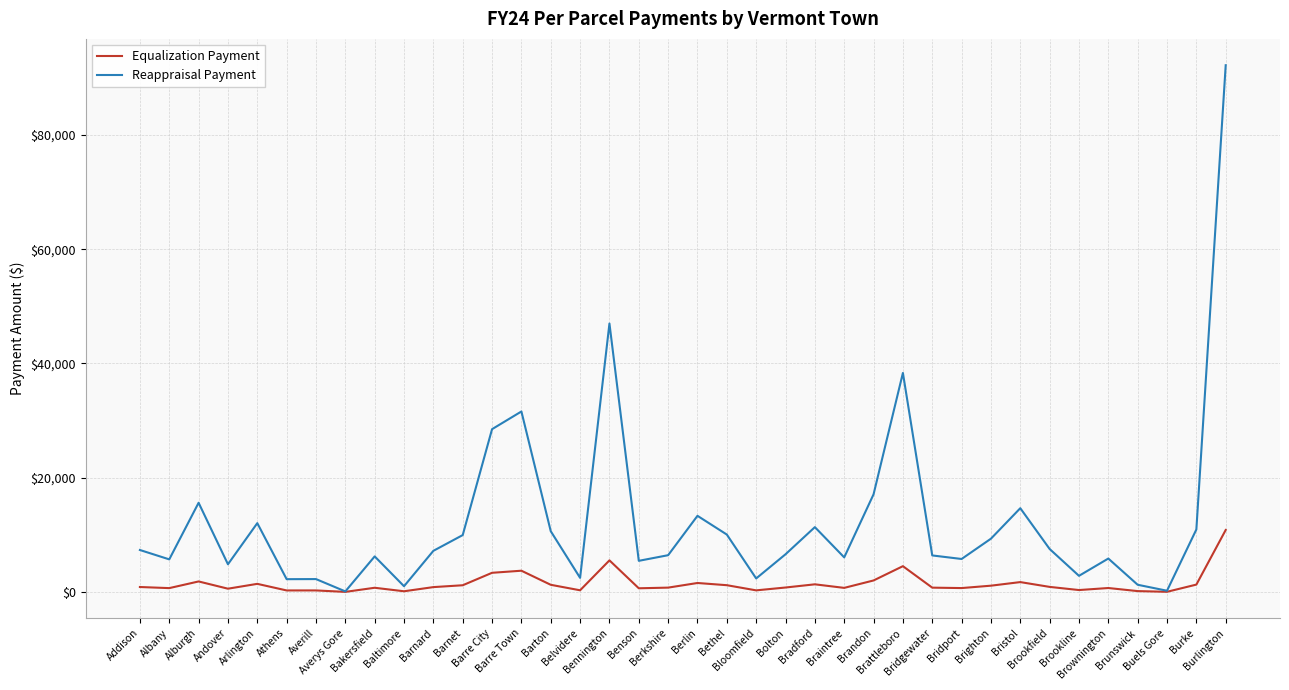

At which label does Reappraisal Payment reach its peak?

Burlington